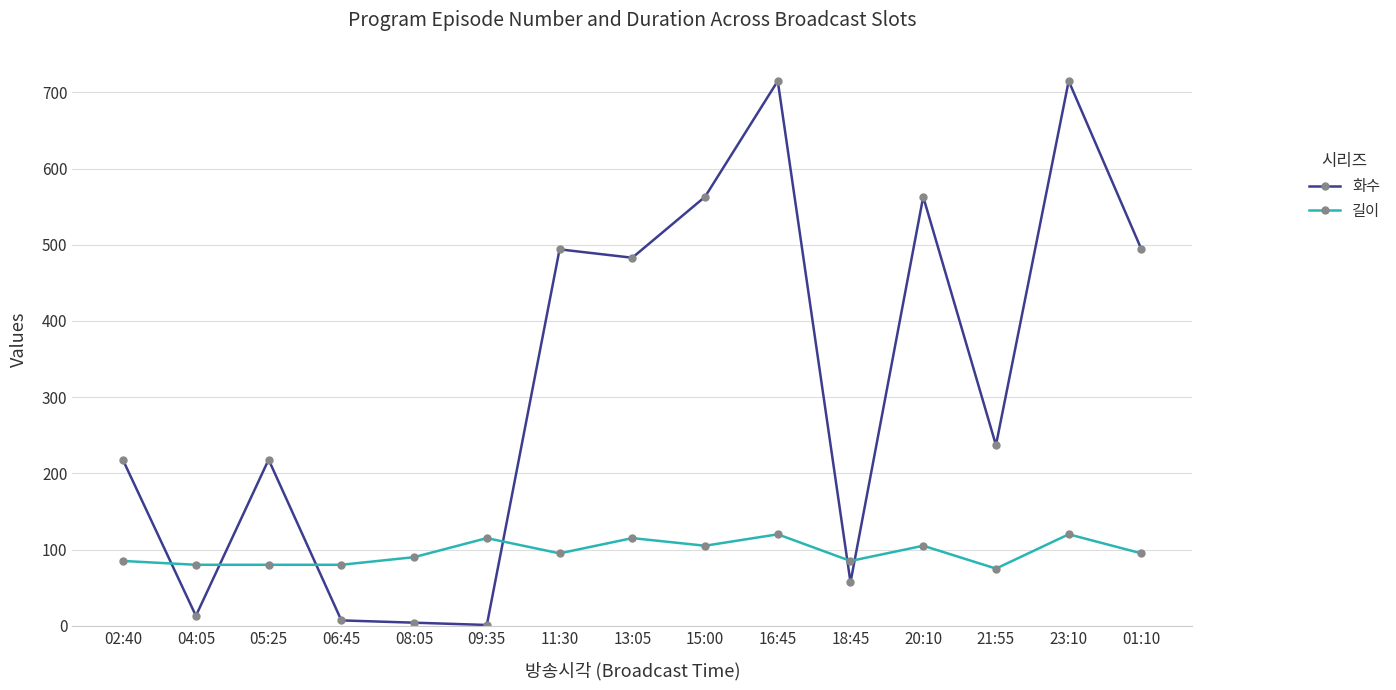

Where is the first local maximum for 화수?

05:25